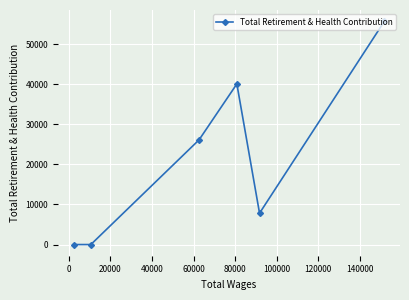

What is the maximum value shown in the chart?

55729